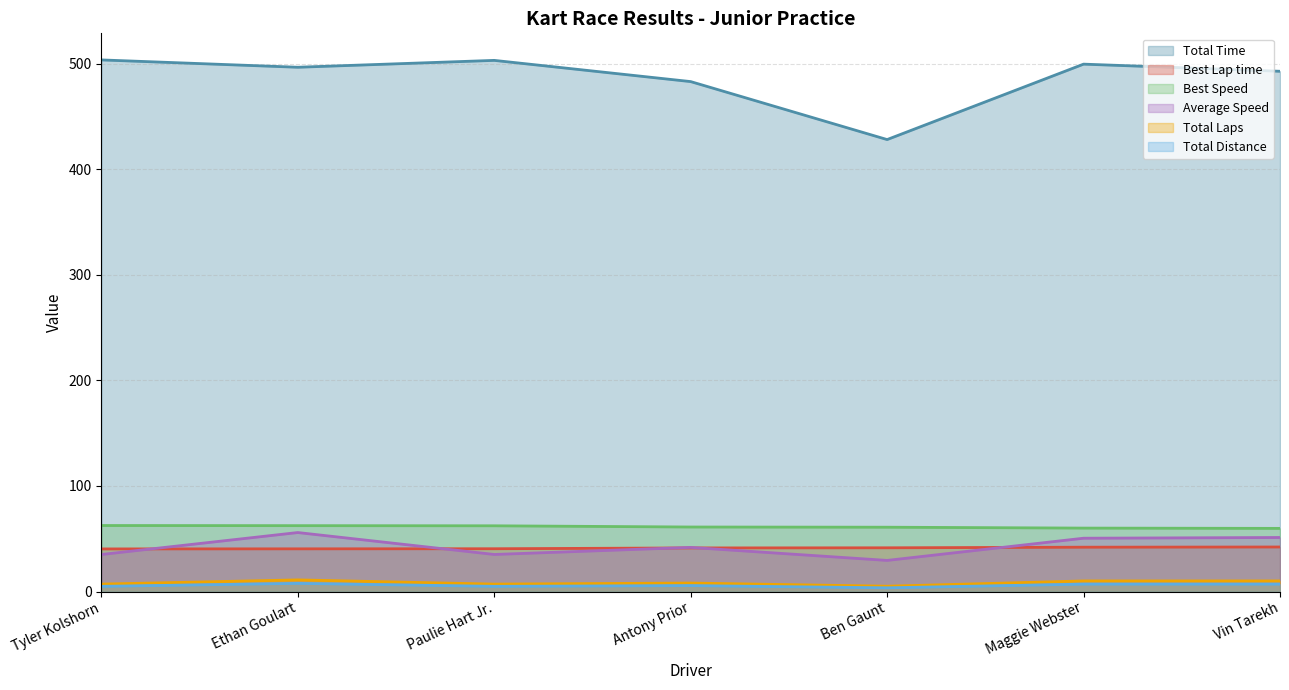

True or false: Total Distance has more than 1 points higher than both neighbors.

True